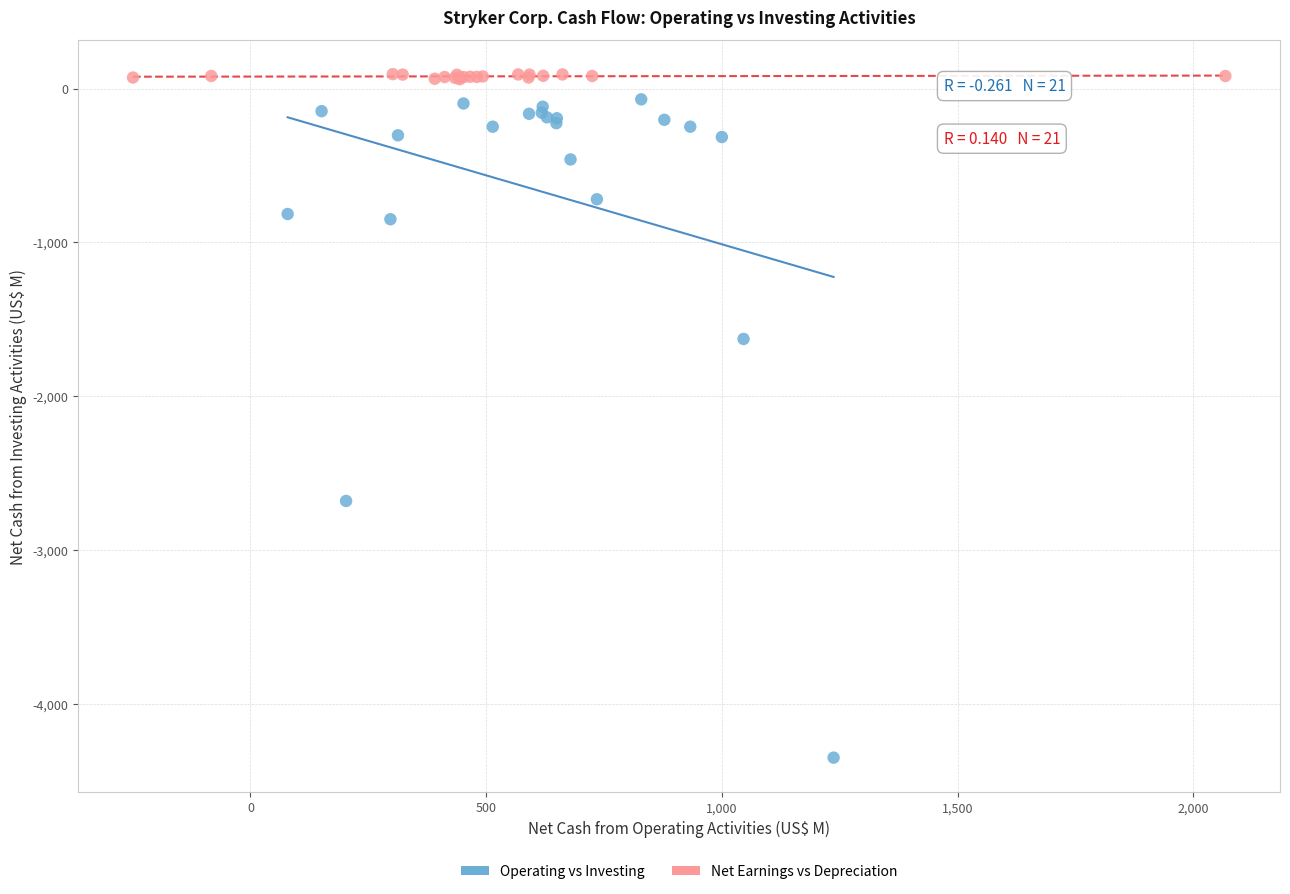

What are all the series names shown in the legend?

Operating vs Investing, Net Earnings vs Depreciation